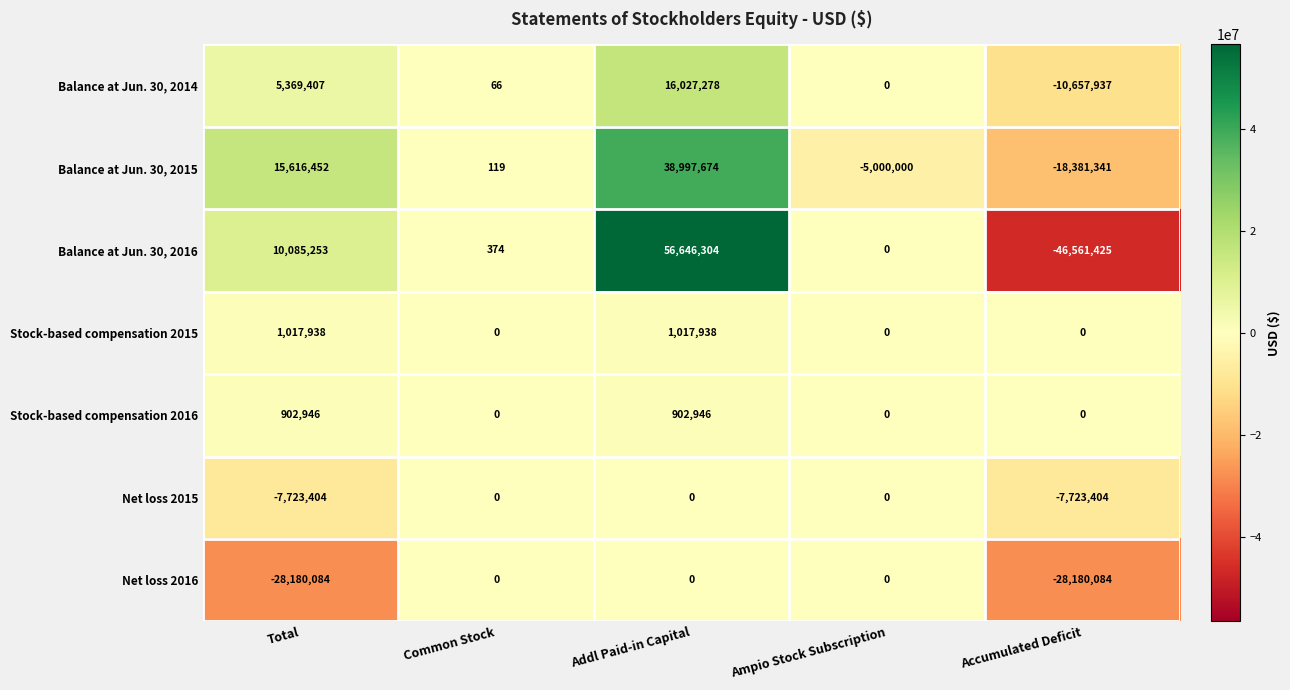

What is the total value across all series at Addl Paid-in Capital?

113592140